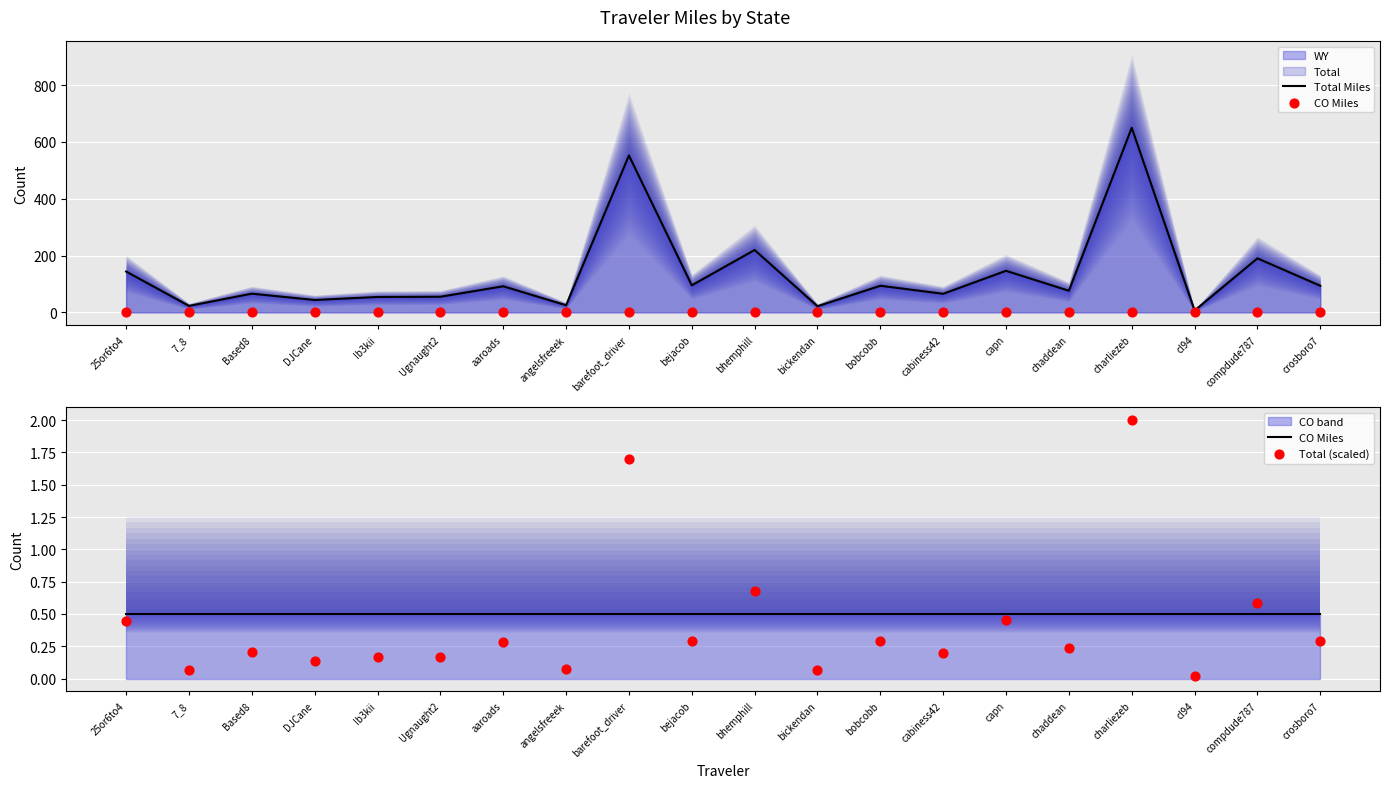

Which series has the largest total across all categories?

Total Miles